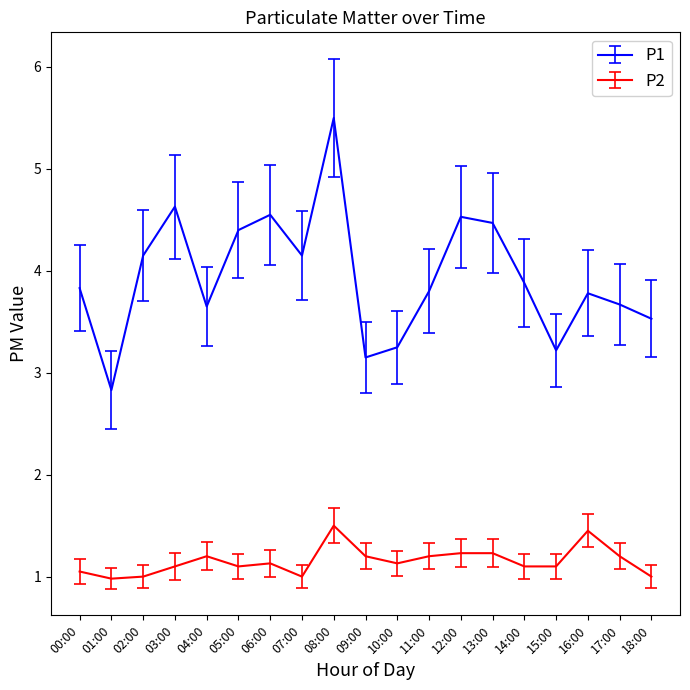

List the series in order of their peak value, highest first.

P1, P2